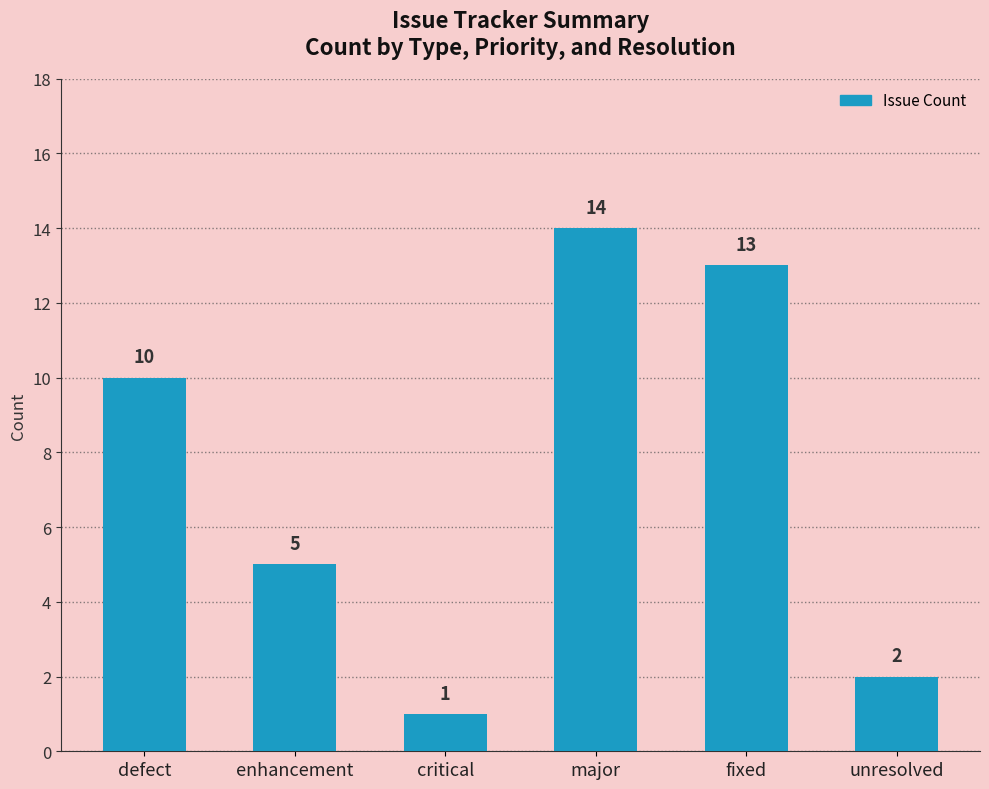

What is the value of the 5th bar from the left?

13